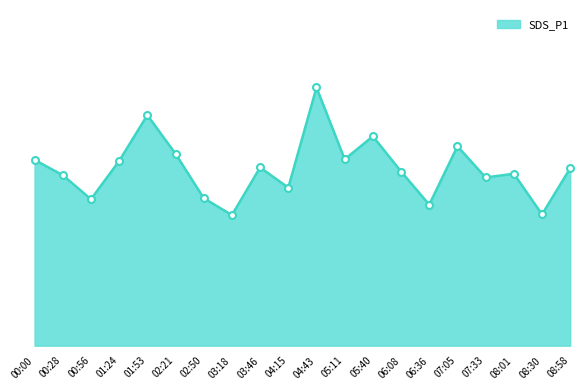

Reading right to left, what are all the values shown in this chart?

21.8	16.1	21.1	20.7	24.5	17.3	21.4	25.7	22.9	31.7	19.4	21.9	16.1	18.1	23.6	28.3	22.7	18.0	20.9	22.8